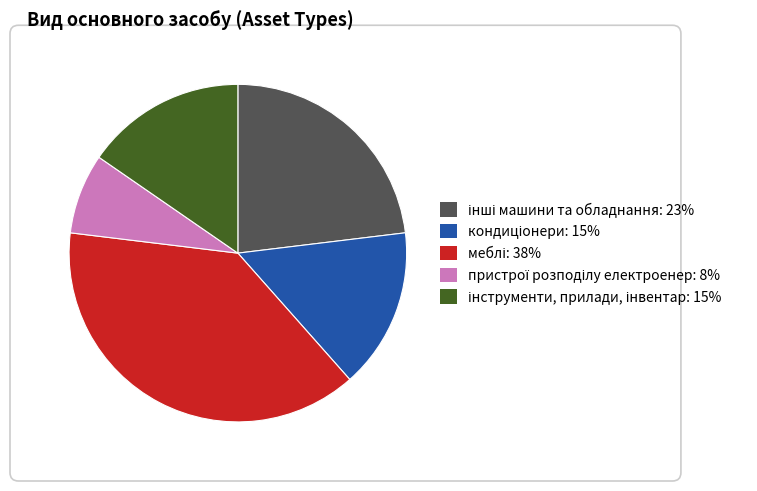

Count the number of slices in the pie.

5